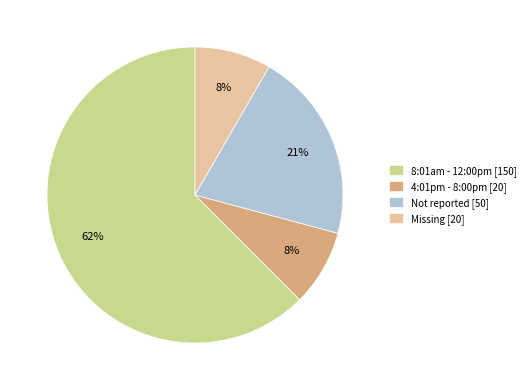

Is it true that 4:01pm - 8:00pm is 8% of the pie?

True